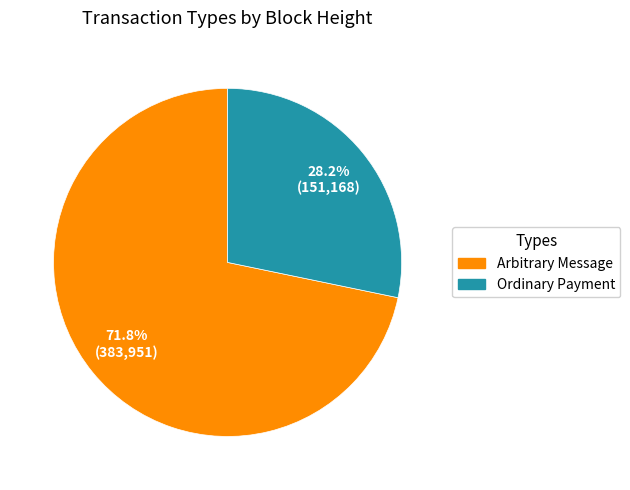

How many segments does this pie chart have?

2